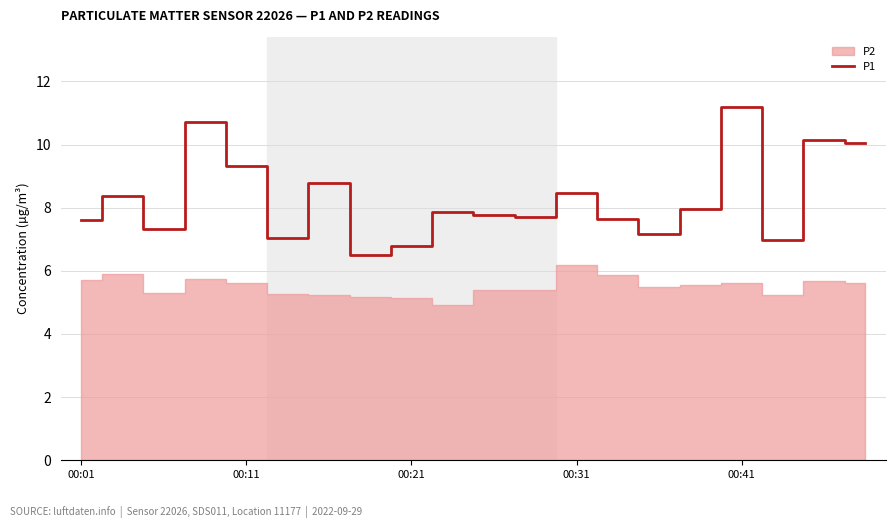

What is the value of the 16th point from the left?

8.0